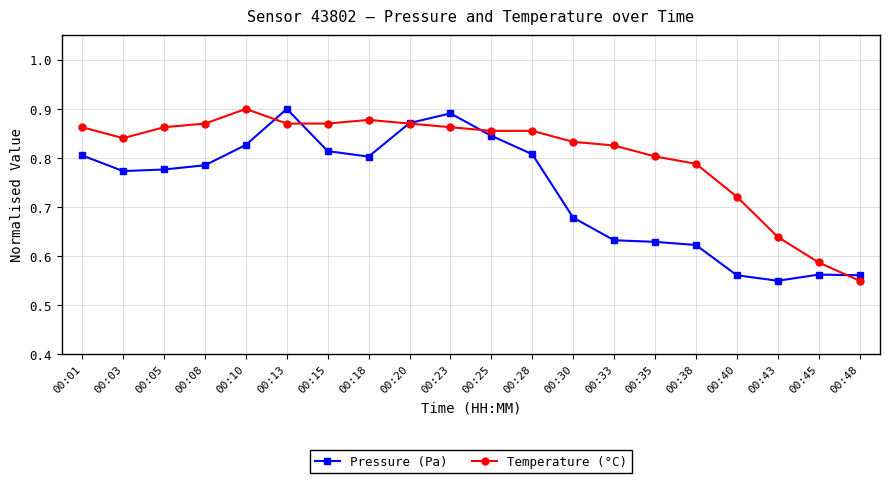

At which category does Temperature (°C) reach its first local peak?

00:10